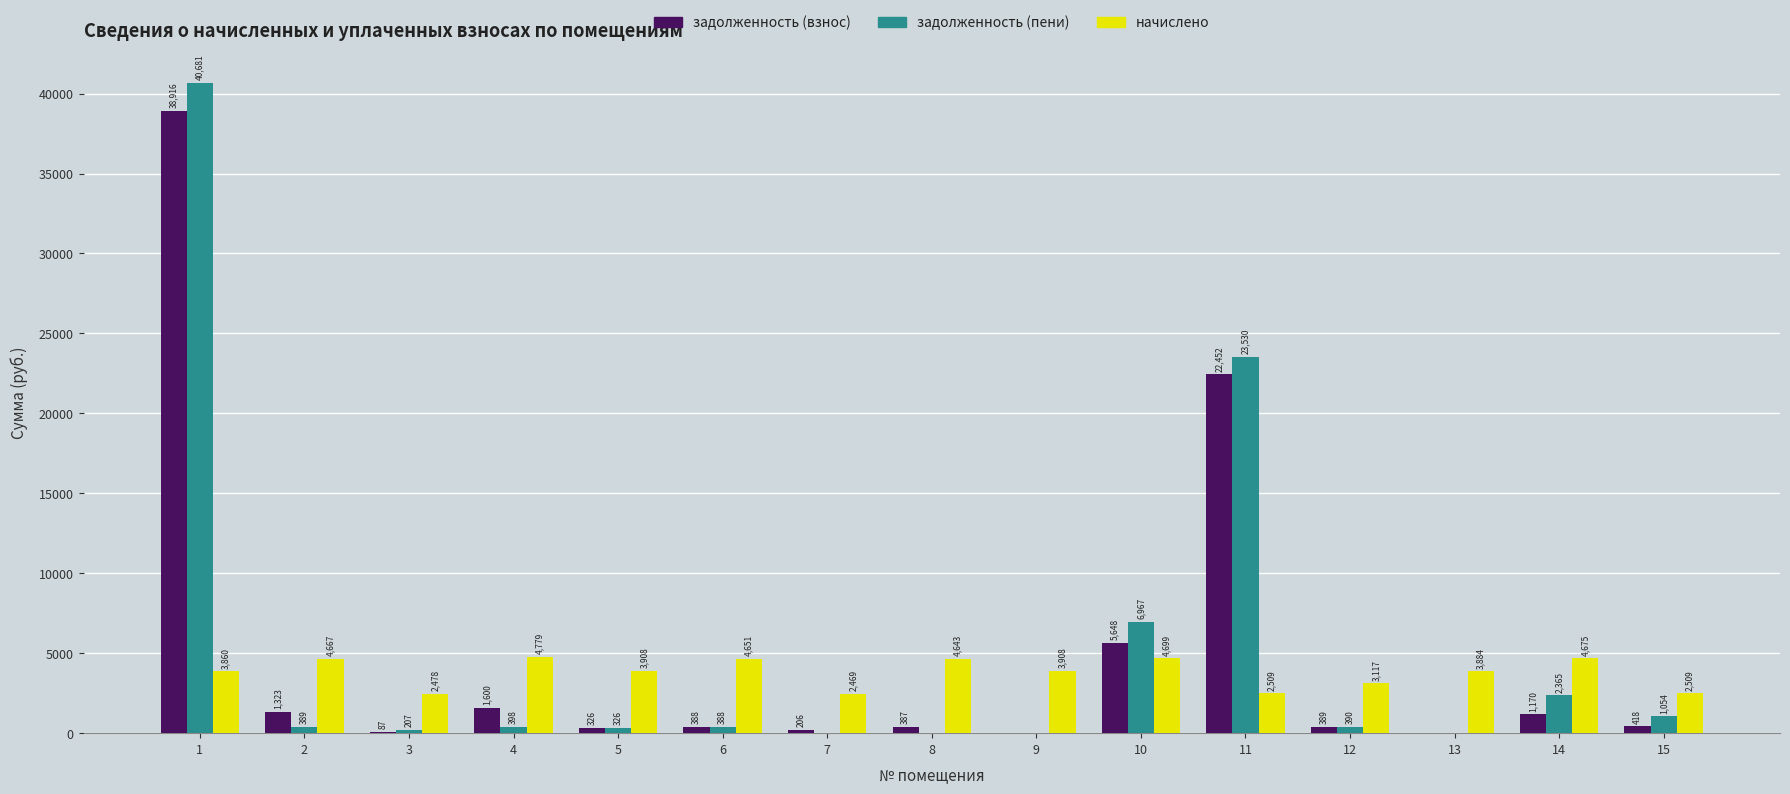

What is the difference between the начислено values at 15 and 2?

2157.8